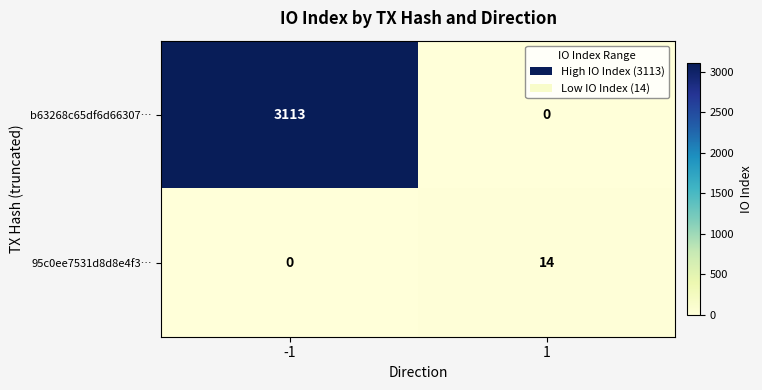

How many data points in b63268c65df6d66307… are less than 3113?

1